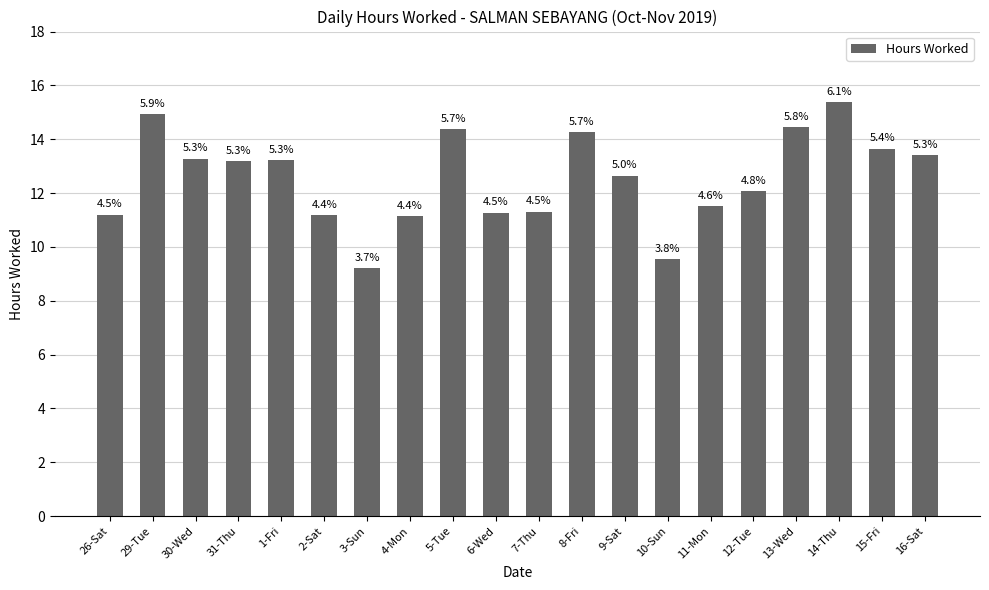

What is the greatest value displayed?

15.4